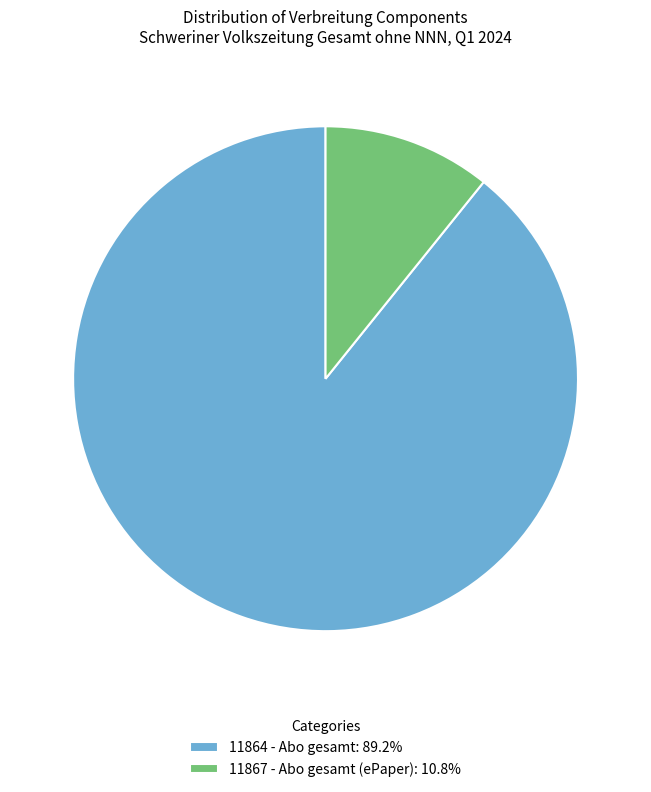

What is the ratio of the value at 11864 - Abo gesamt: 89.2% to the value at 11867 - Abo gesamt (ePaper): 10.8%?

8.3